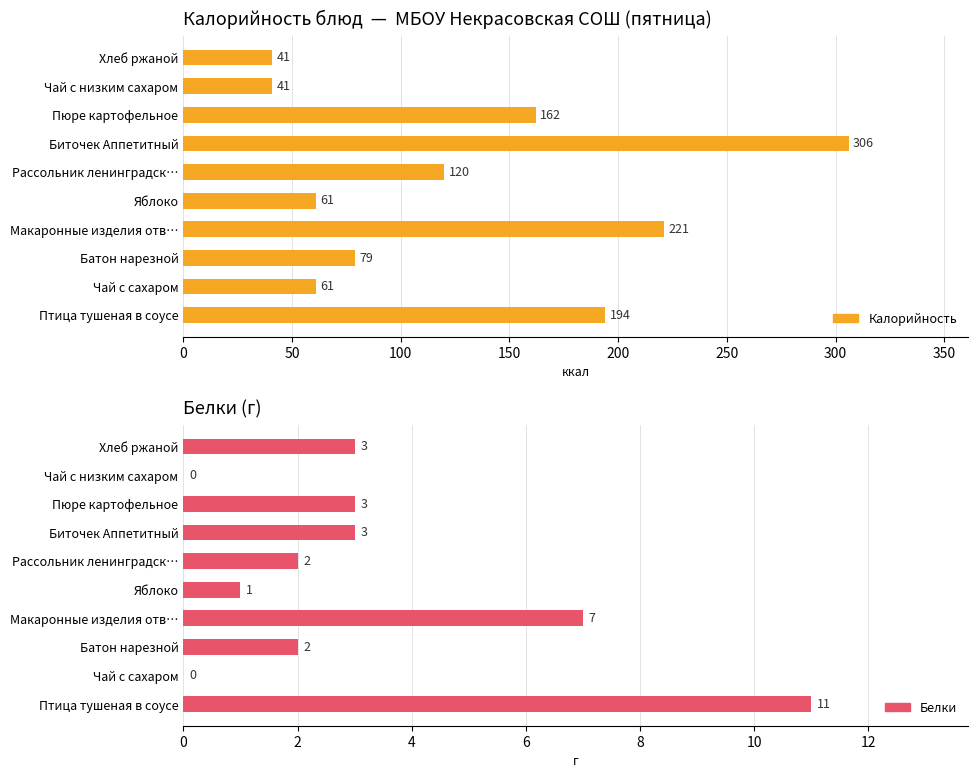

Reading right to left, transcribe all the data shown in this chart.

Калорийность: 41	41	162	306	120	61	221	79	61	194
Белки: 3	0	3	3	2	1	7	2	0	11